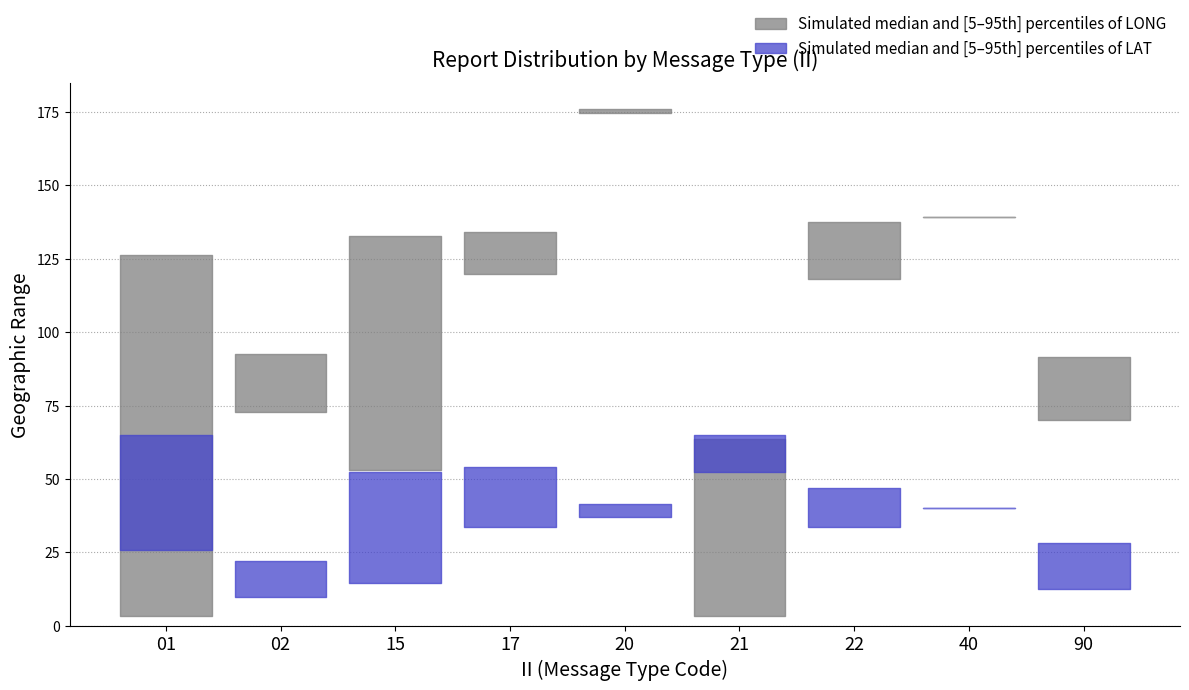

What is the average value of the LONG_upper series?

121.5